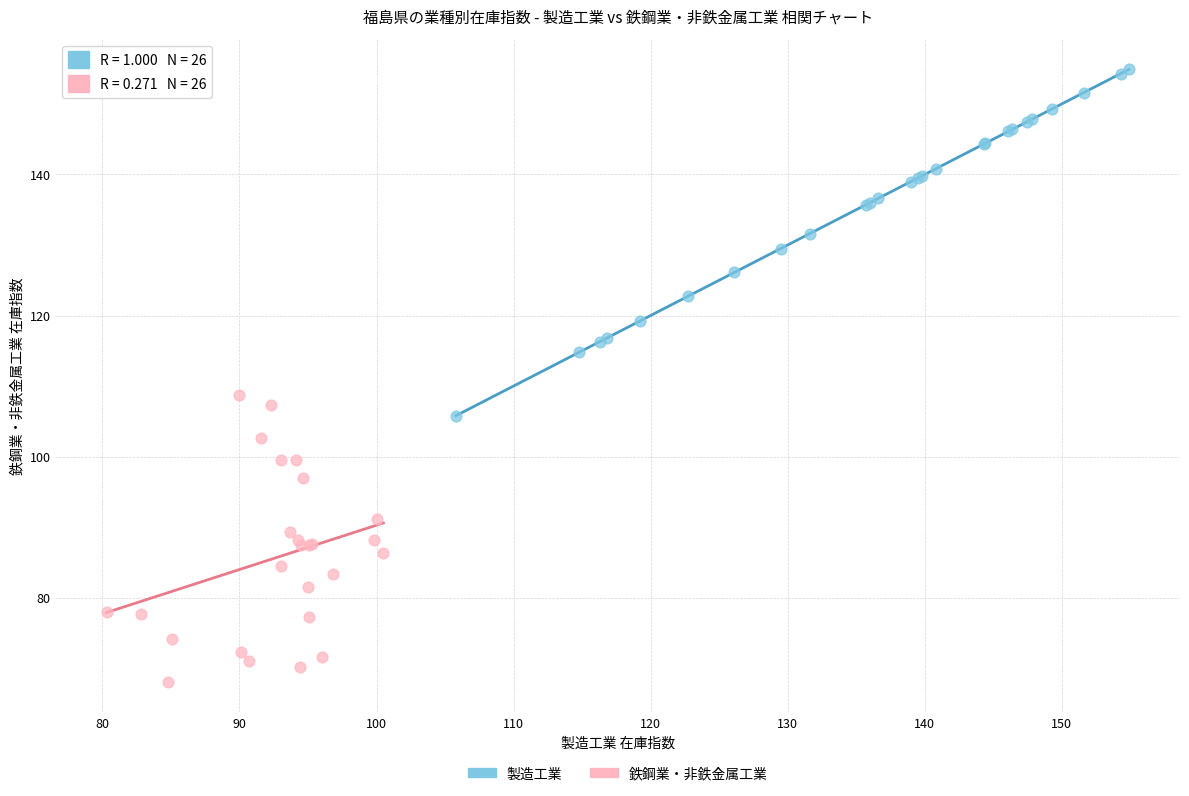

Which series reaches the maximum Y coordinate?

製造工業